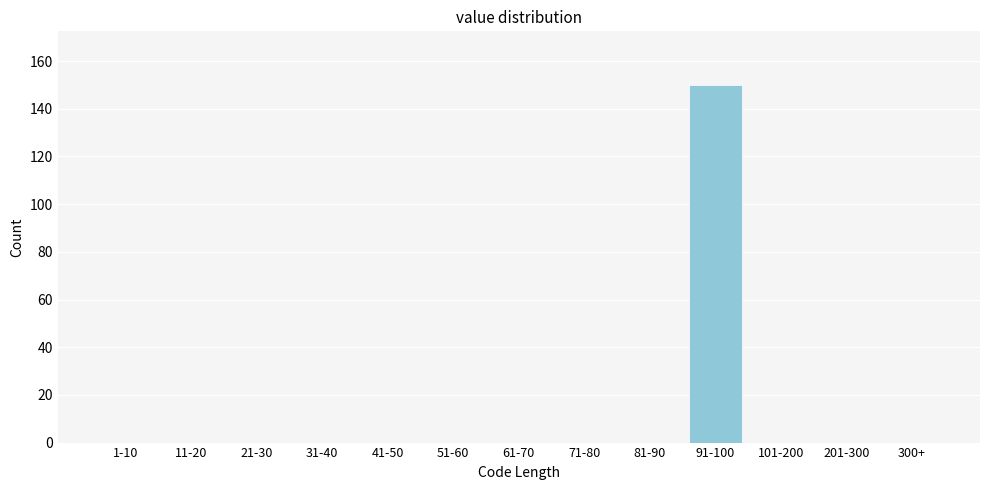

Reading left to right, list all the values displayed in this chart.

1-10=0	11-20=0	21-30=0	31-40=0	41-50=0	51-60=0	61-70=0	71-80=0	81-90=0	91-100=150	101-200=0	201-300=0	300+=0